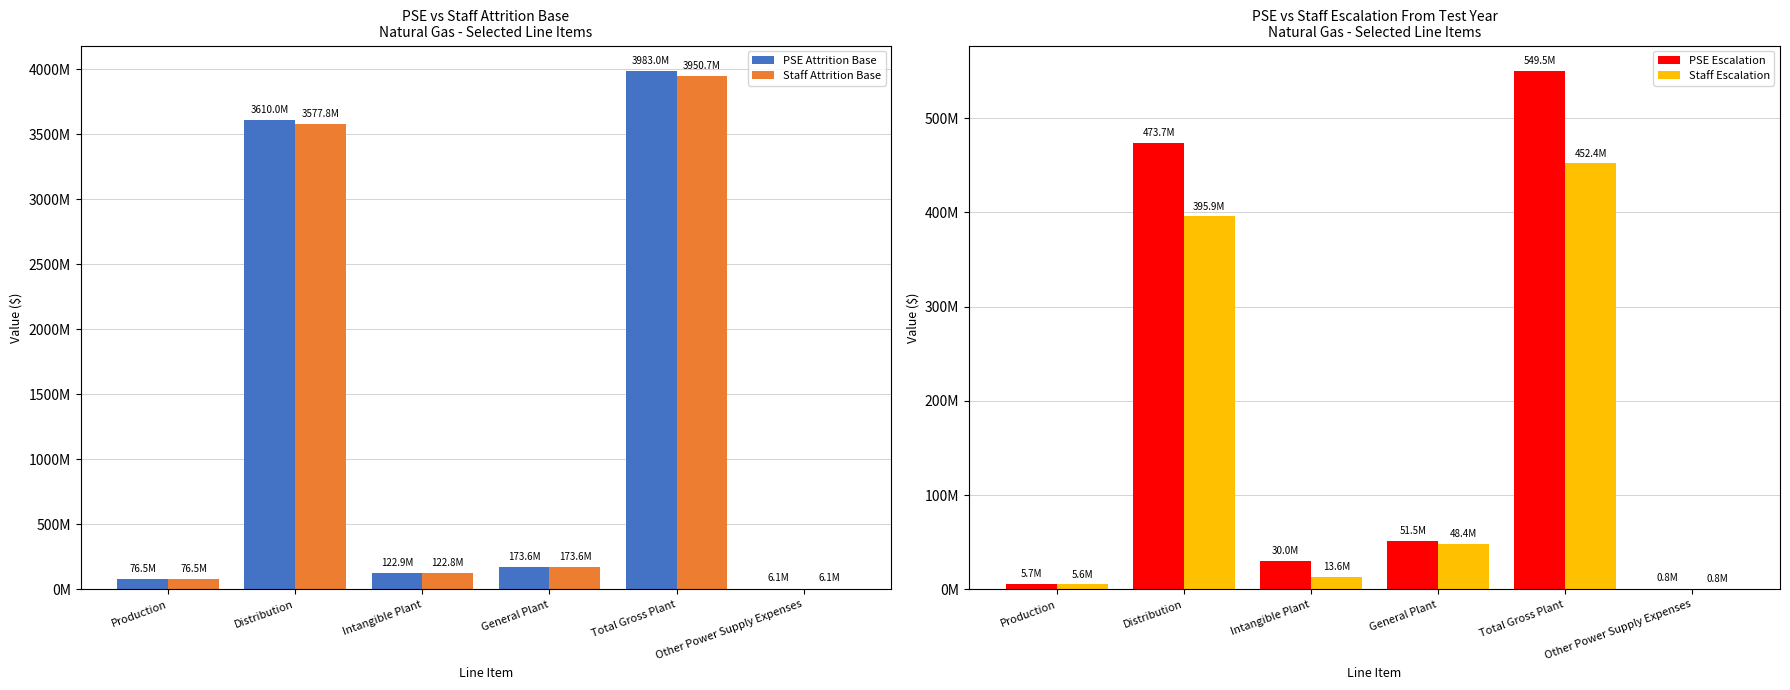

Which series changed the most between Production and General Plant?

PSE Attrition Base